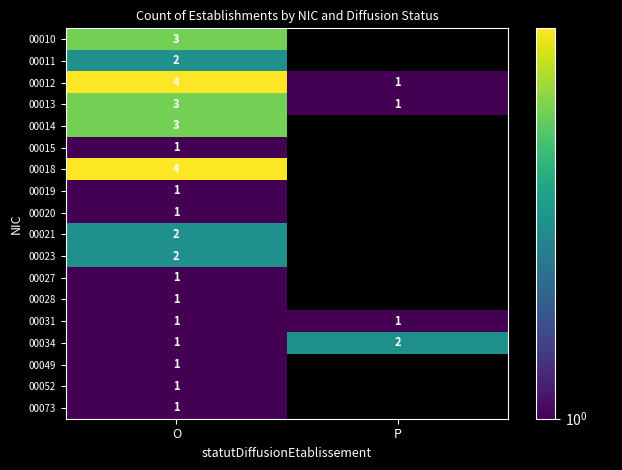

At which category is the sum across all series the highest?

O